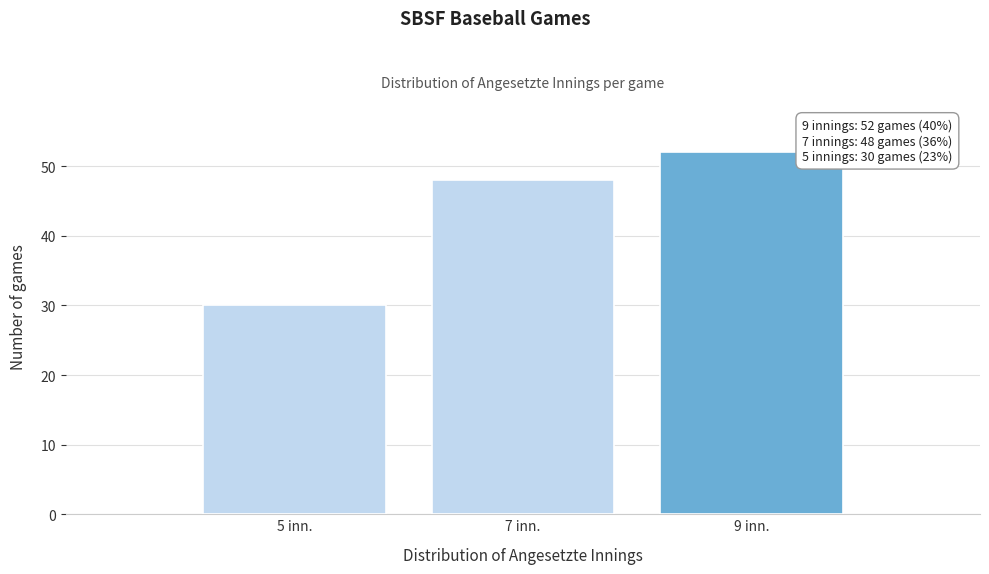

Reading left to right, what are all the values shown in this chart?

5 inn.=30	7 inn.=48	9 inn.=52